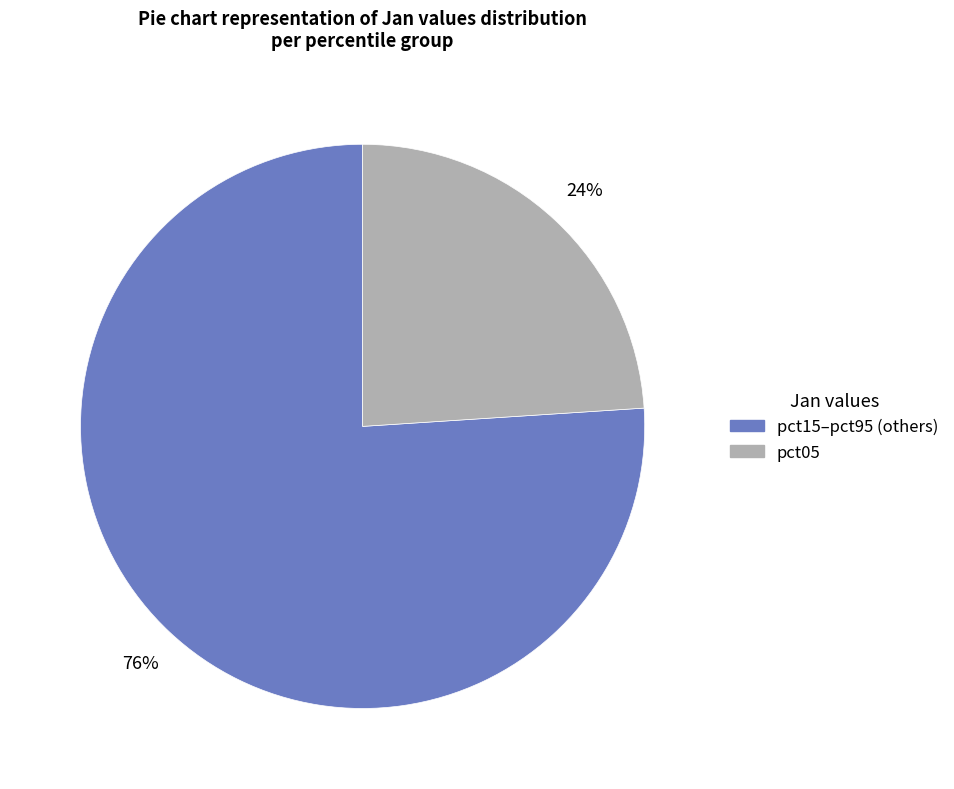

To the nearest percent, what is the average slice percentage?

50%